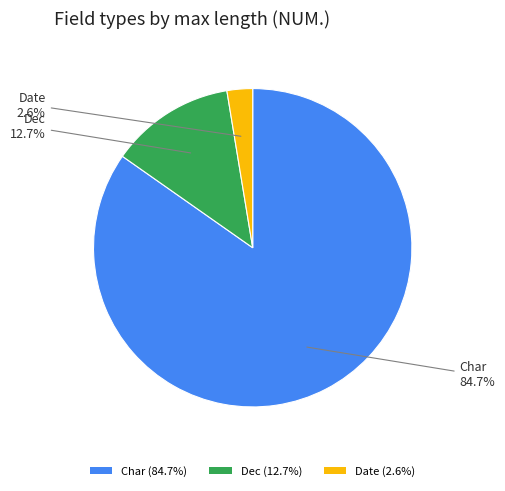

Between Dec (12.7%) and Date (2.6%), which is larger?

Dec (12.7%)